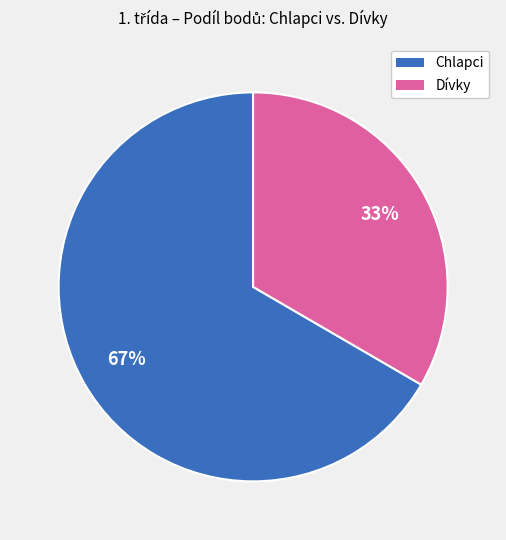

Is the sum of Dívky and Chlapci greater than half?

Yes